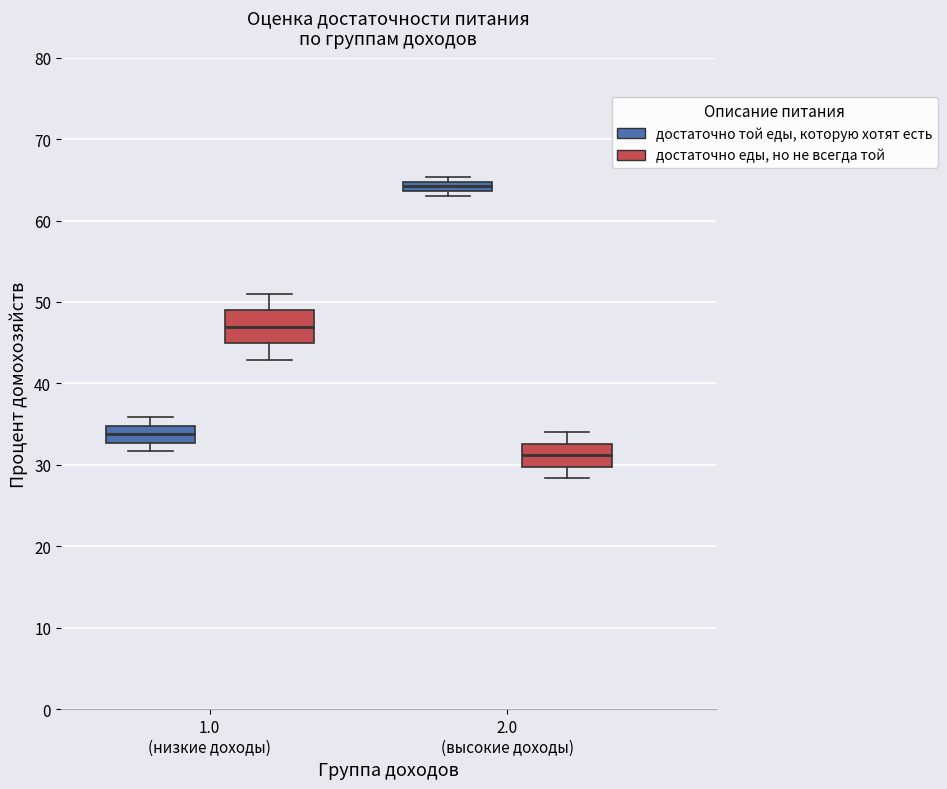

Where is the lower edge of the box for 1.0 (низкие доходы) (достаточно еды, но не всегда той) on the y-axis? The values are not printed on the chart, so give them approximately, as read against the axis.

45